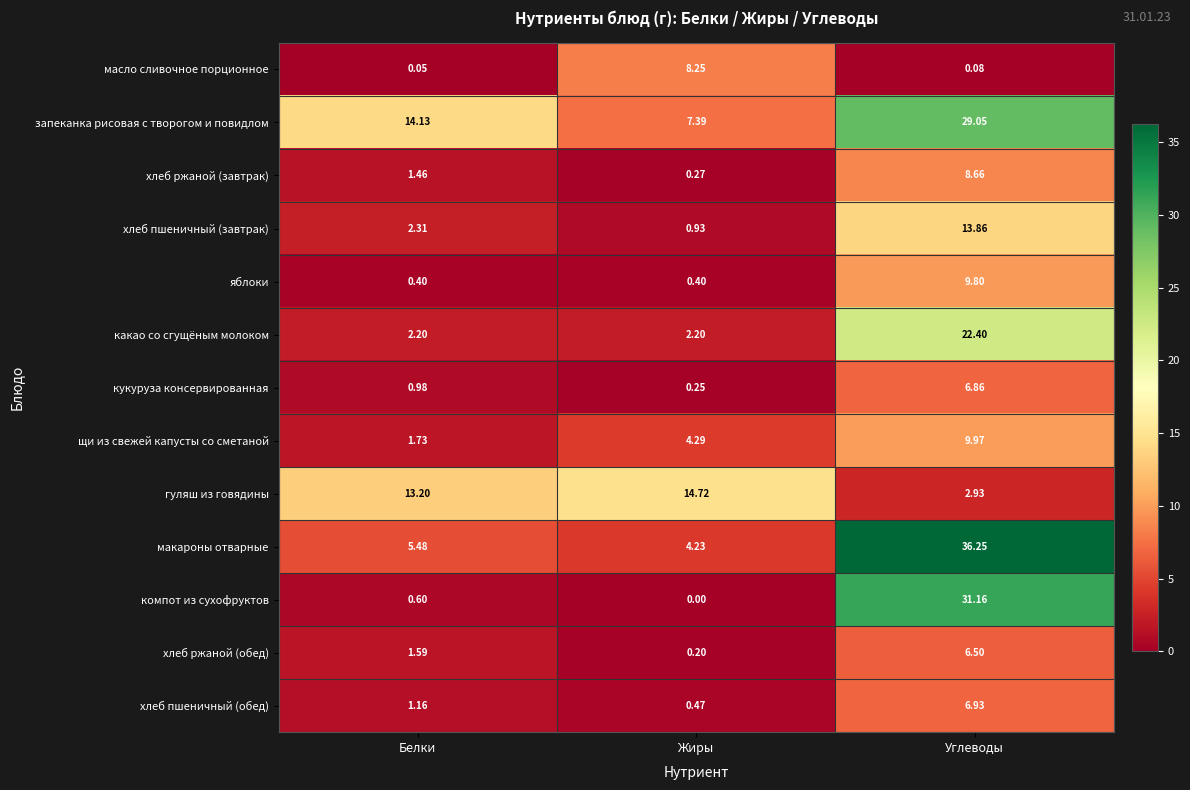

How many distinct data groups are displayed?

13